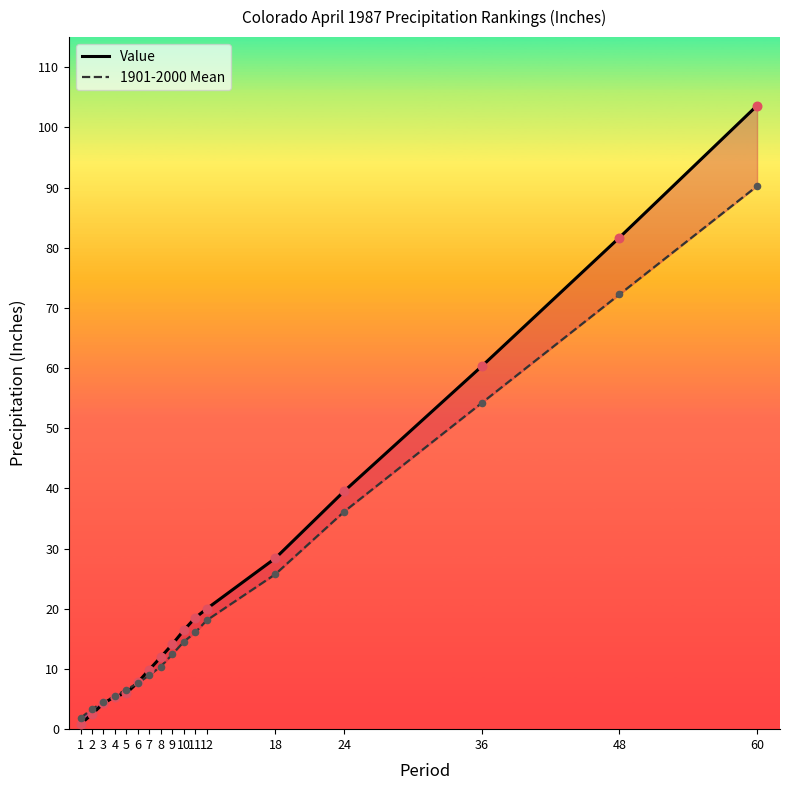

Which series has the largest total across all categories?

Value